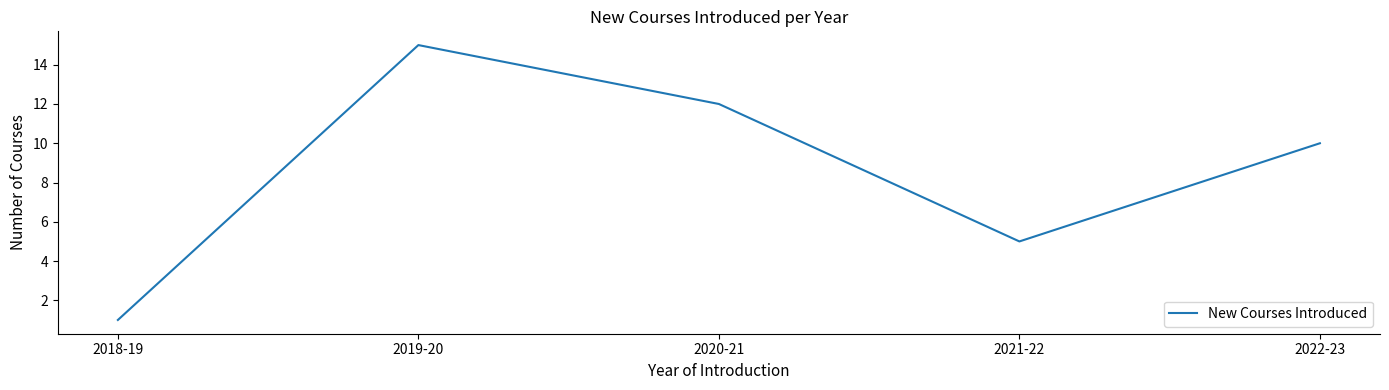

What position from the right is 2022-23?

1